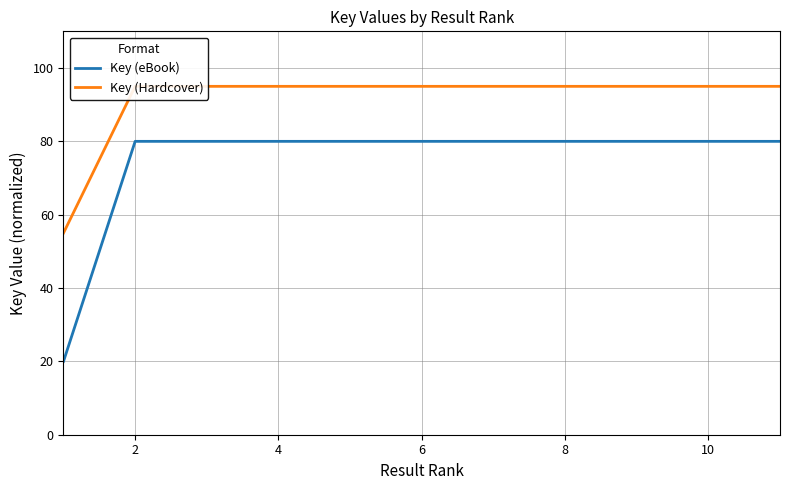

True or false: Key (eBook) and Key (Hardcover) intersect in this chart.

False